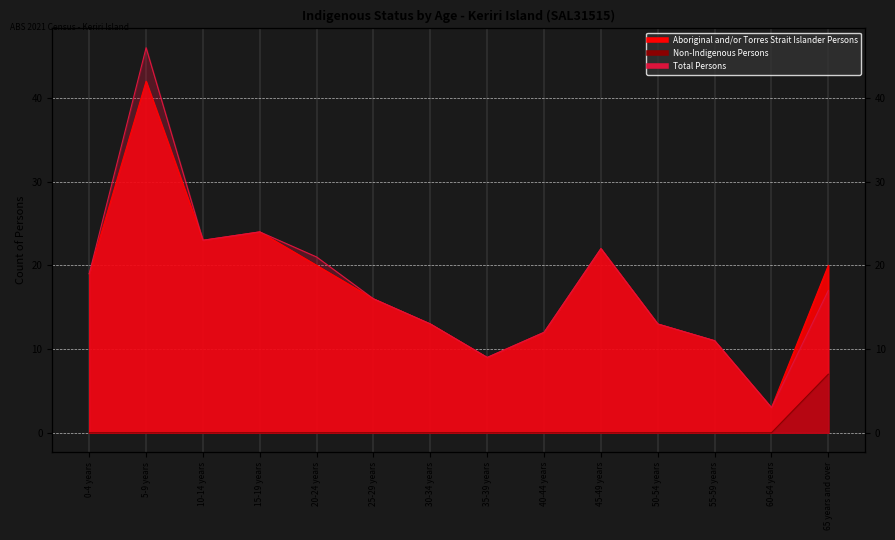

At which category does Total Persons reach its first local valley?

10-14 years